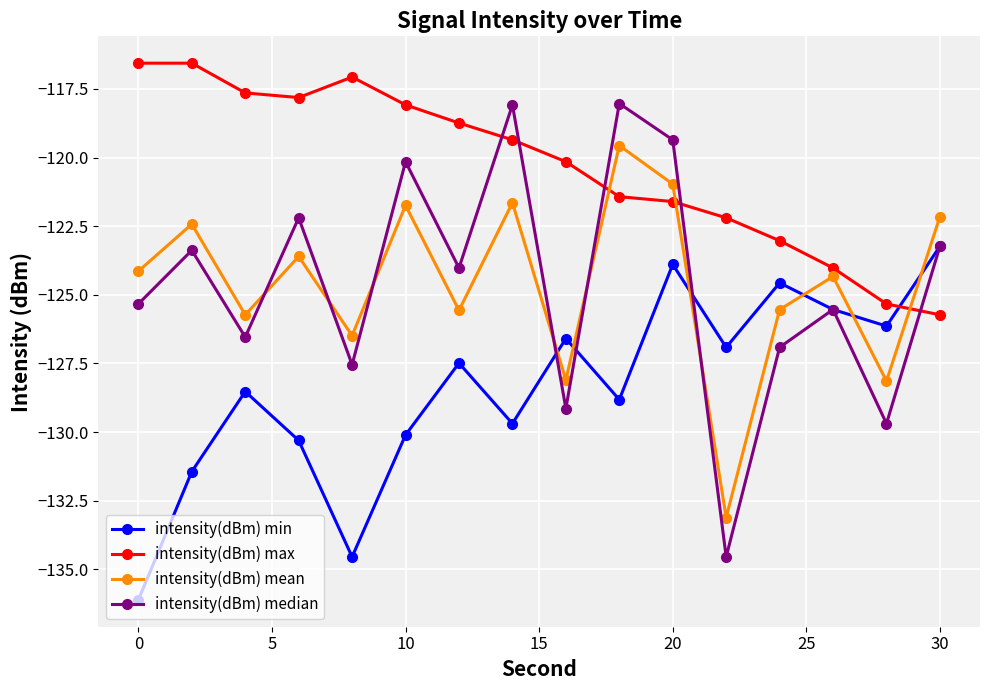

True or false: intensity(dBm) median and intensity(dBm) max cross at least once.

True